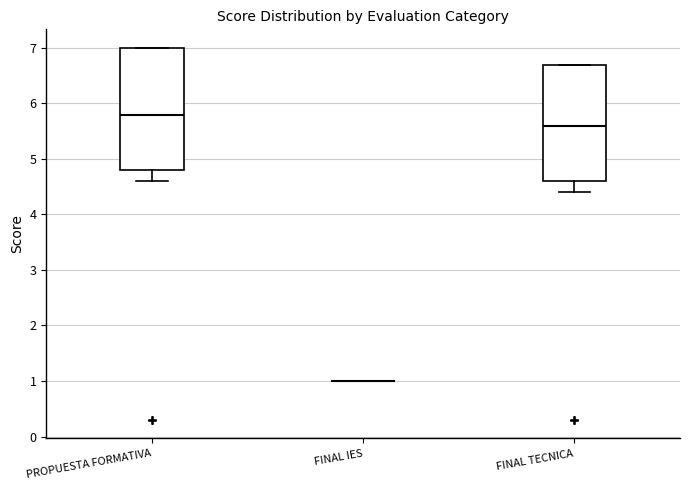

Where is the lower edge of the box for PROPUESTA FORMATIVA on the y-axis? The values are not printed on the chart, so give them approximately, as read against the axis.

4.8